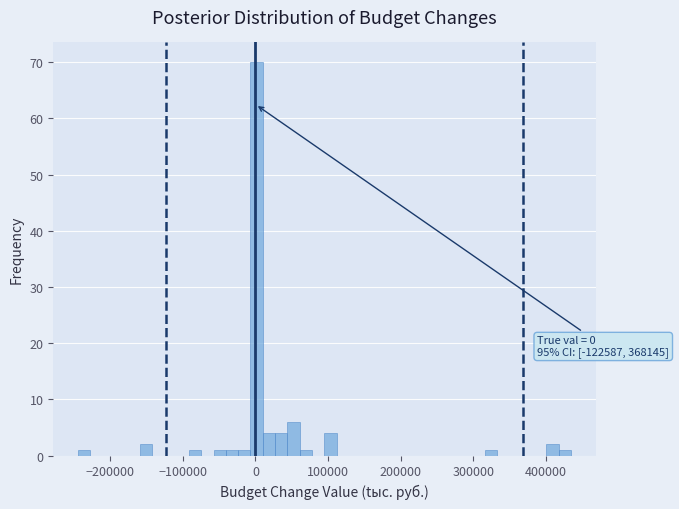

Around what value on the x-axis is the tallest bar? Give the approximate position of its centre, as read against the axis.

0